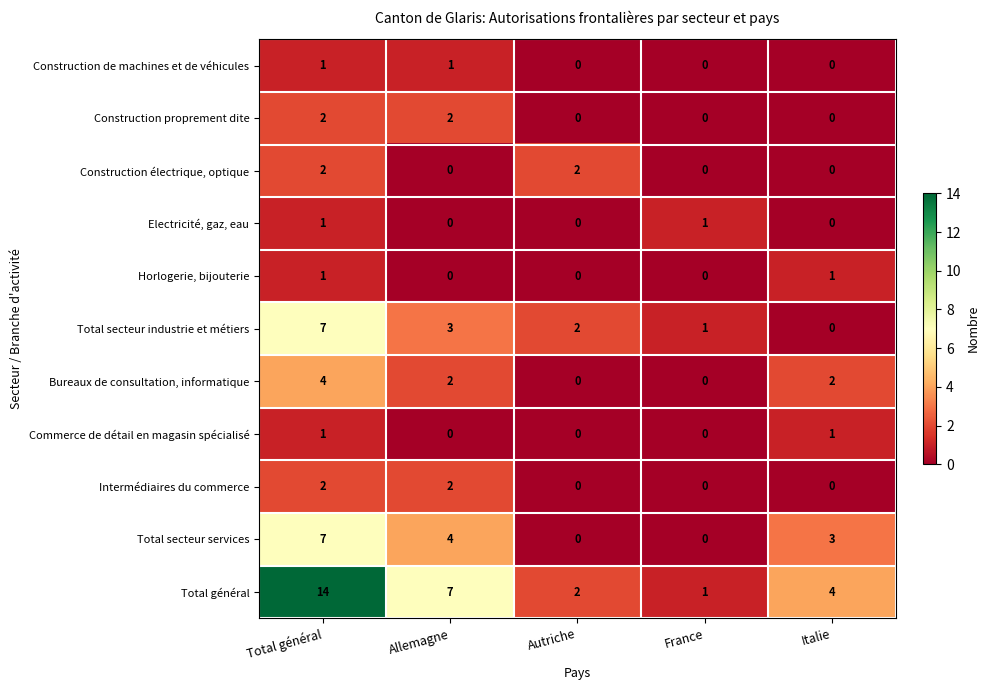

True or false: Construction de machines et de véhicules has a value of 1 at Allemagne.

True